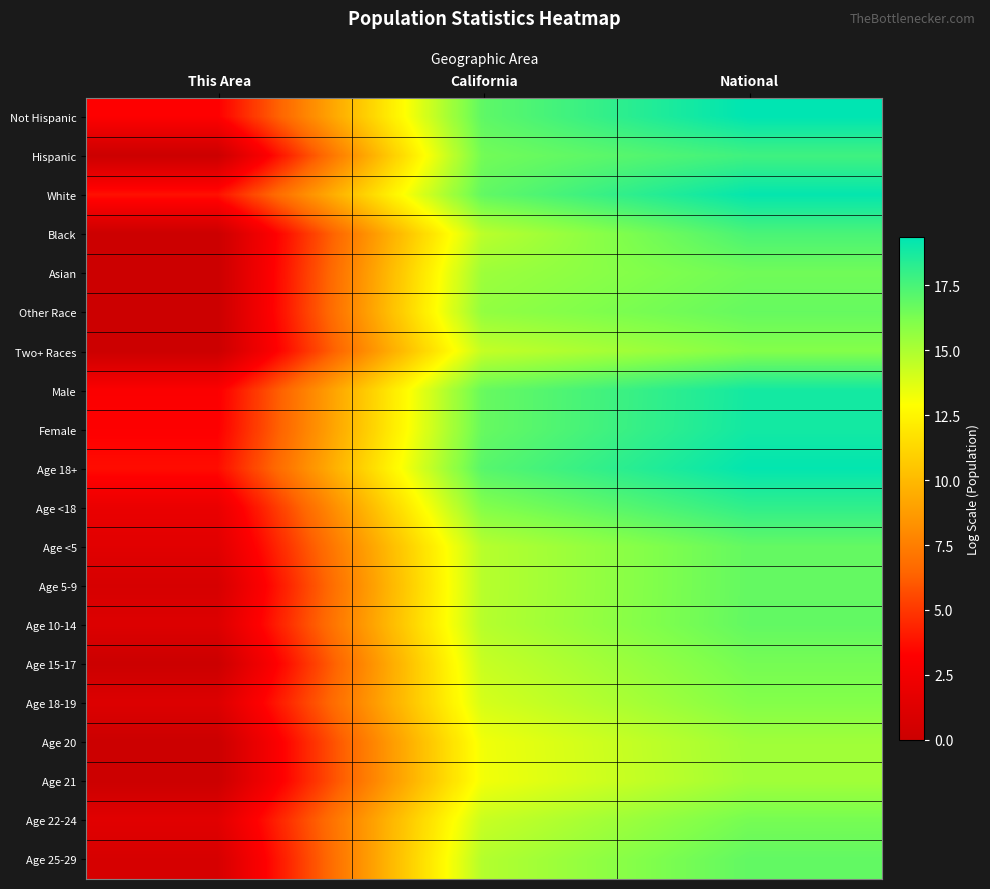

List the series in order of their peak value, lowest first.

Age 21, Age 20, Two+ Races, Age 18-19, Age 22-24, Age 15-17, Asian, Other Race, Age <5, Age 5-9, Age 10-14, Age 25-29, Black, Hispanic, Age <18, Male, Female, White, Age 18+, Not Hispanic